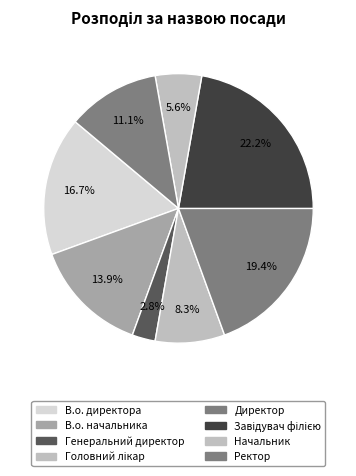

How many slices are in this pie chart?

8